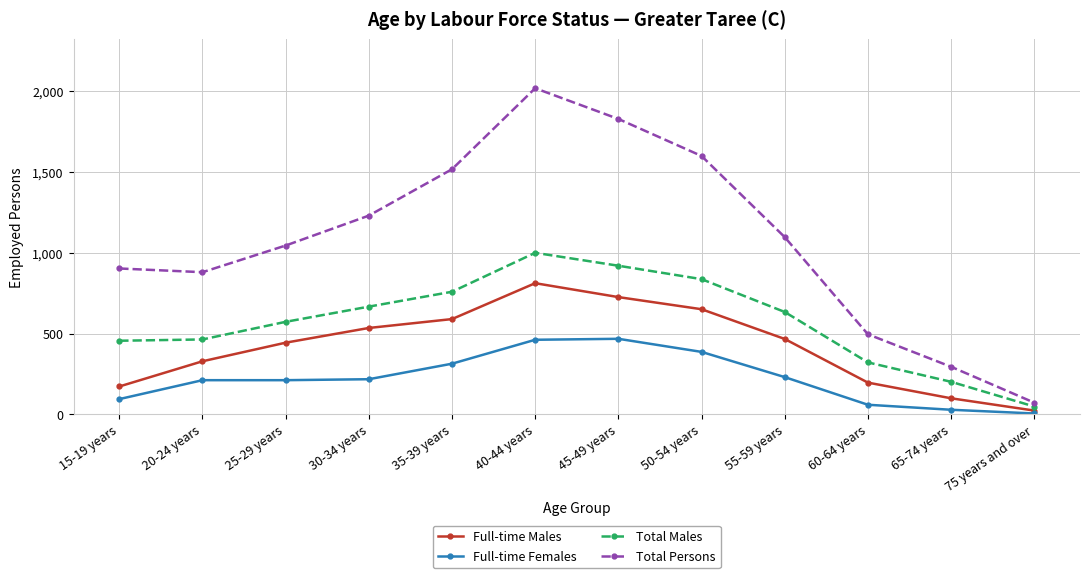

How many interior local peaks does the Total Males series have?

1